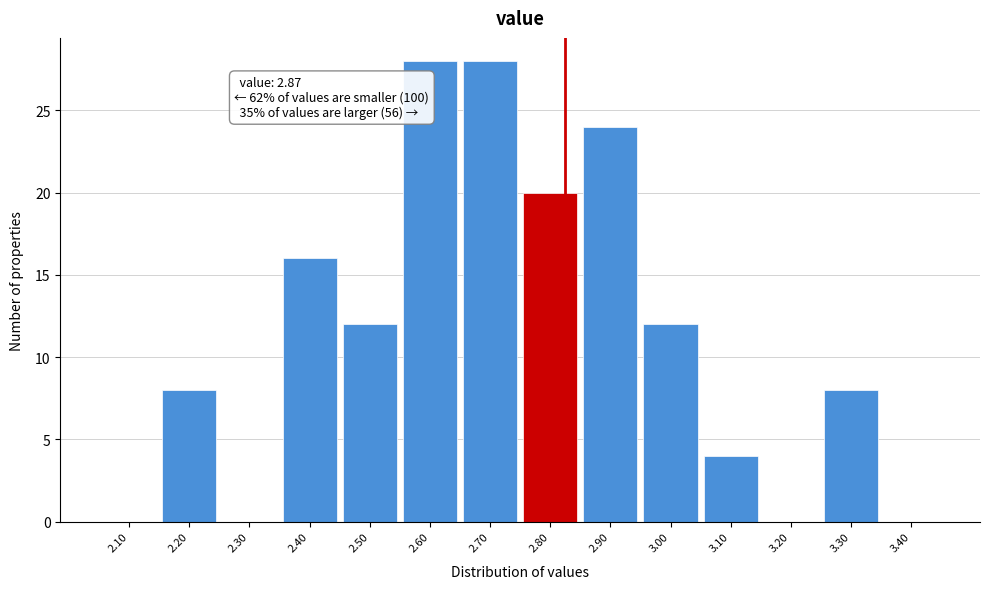

Reading right to left, what are all the values shown in this chart?

3.40=0	3.30=8	3.20=0	3.10=4	3.00=12	2.90=24	2.80=20	2.70=28	2.60=28	2.50=12	2.40=16	2.30=0	2.20=8	2.10=0